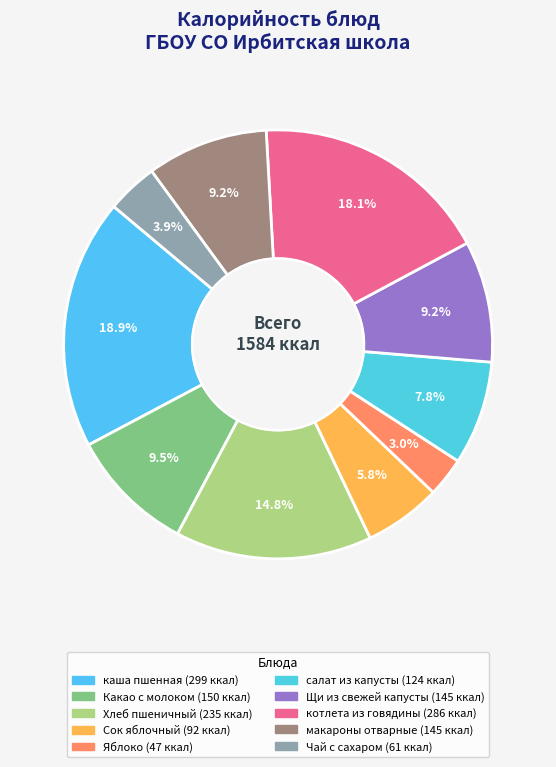

What percentage is NOT represented by макароны отварные?

90.8%